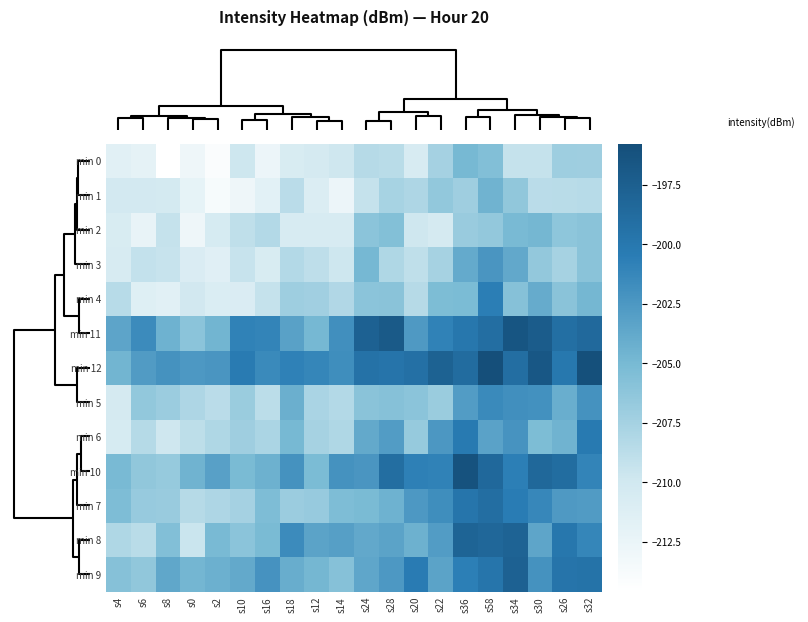

At how many categories does at least one series exceed -203?

19